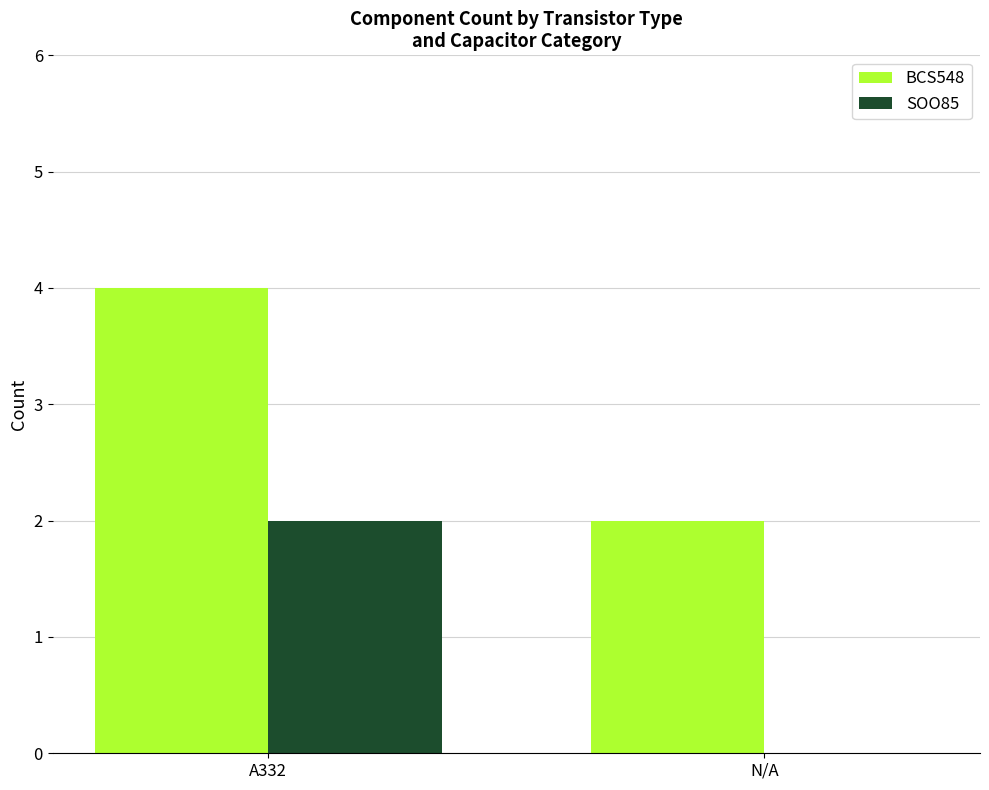

How many groups of bars are there?

2